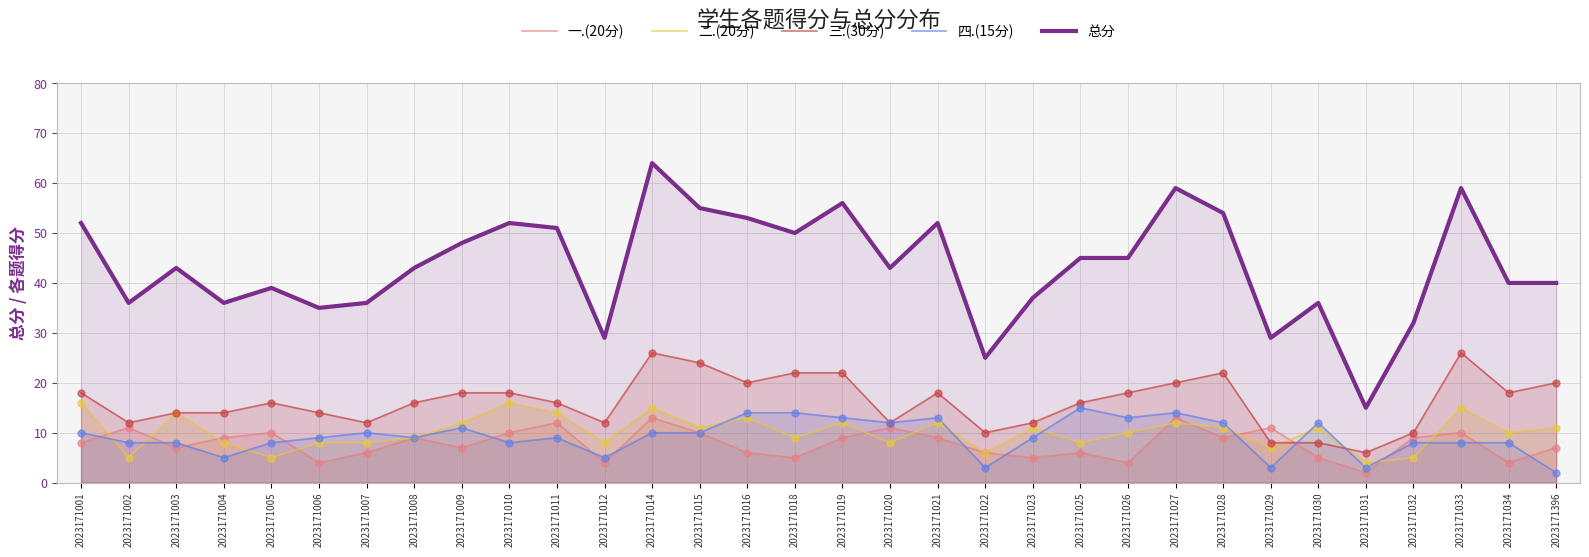

Is the value of 总分 at 2023171031 greater than the value of 三.(30分) at 2023171034?

No